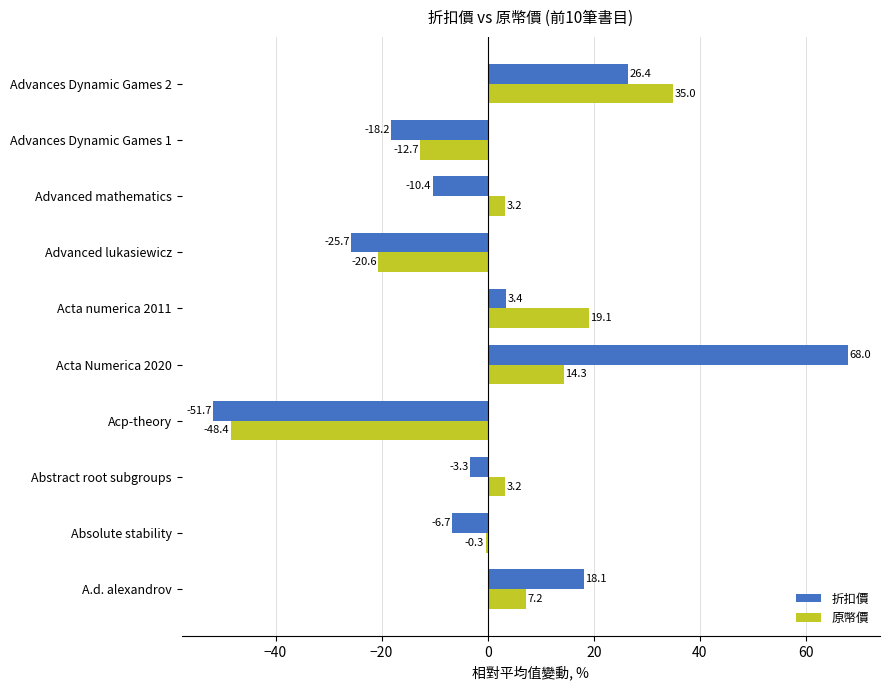

True or false: 折扣價 has a value of 3.4 at Acta numerica 2011.

True